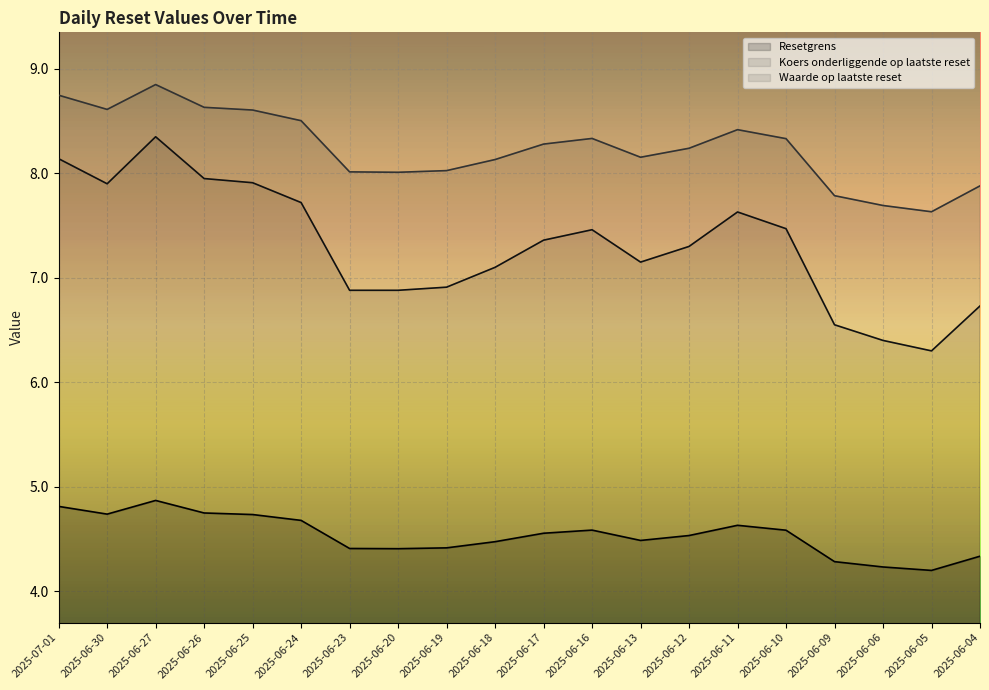

Does the chart display data point markers on the line(s)?

No